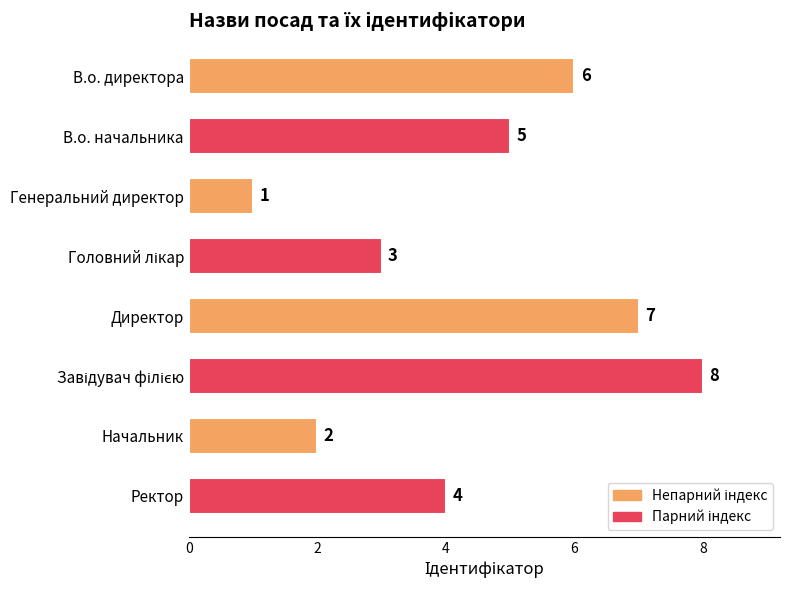

What is the sum of the values at Начальник and Директор?

9